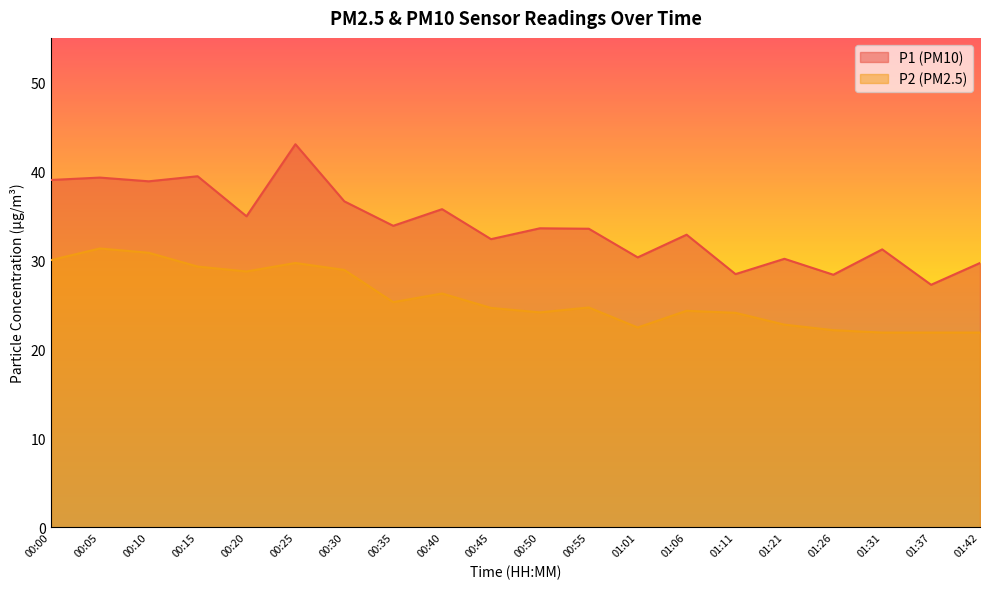

At which label does P1 reach its minimum?

01:37